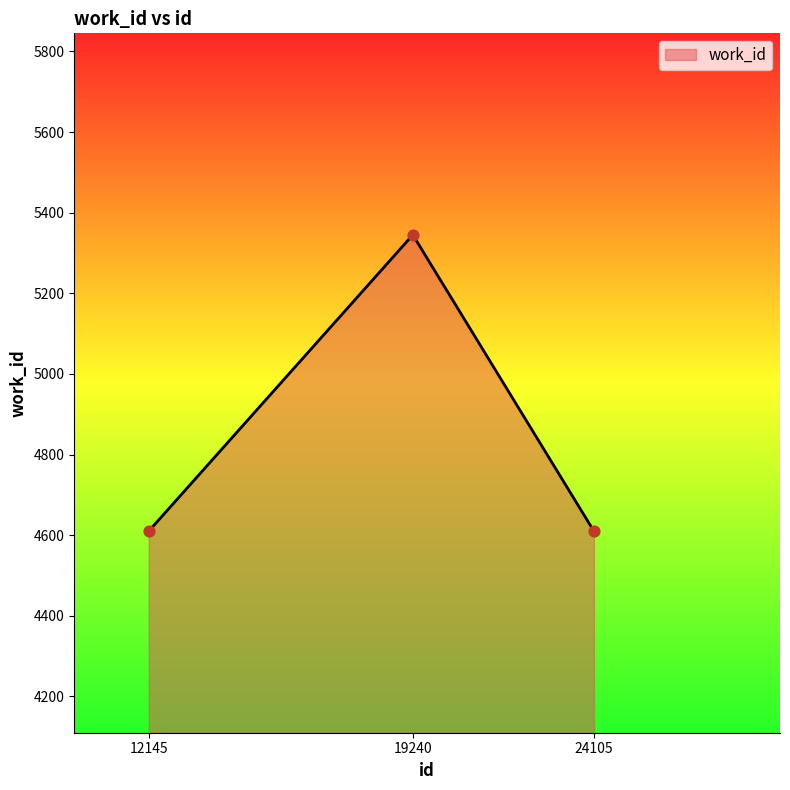

Which has a higher value, 12145 or 19240?

19240